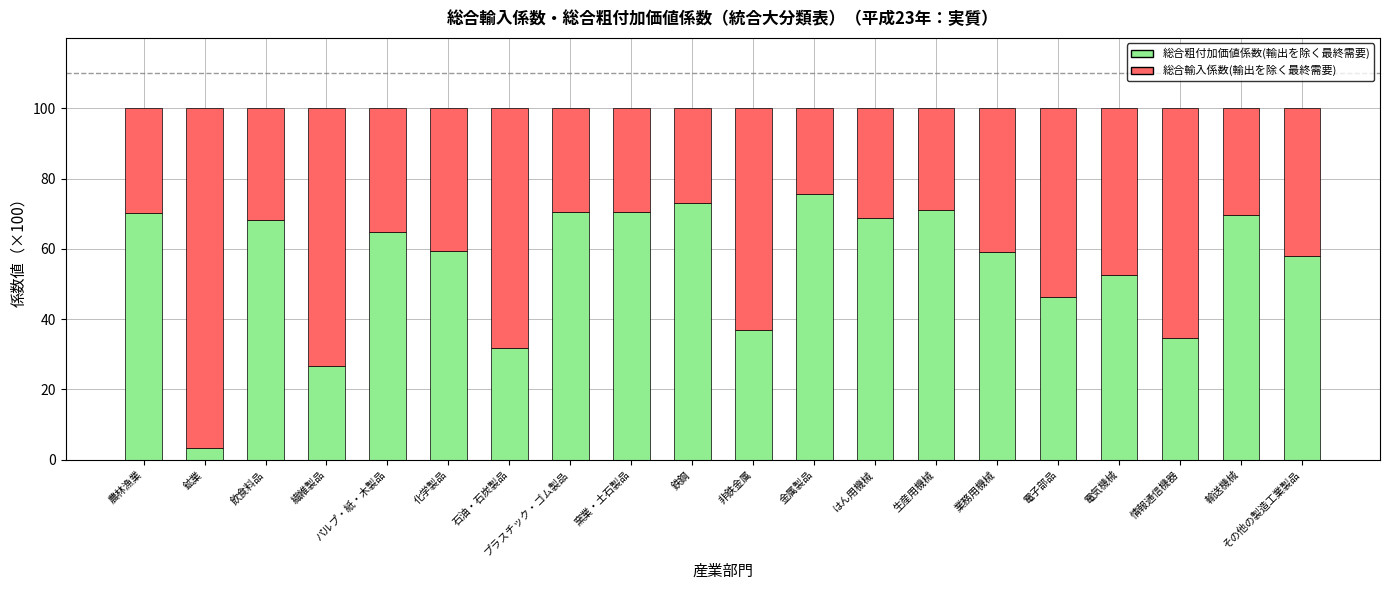

What is the highest value of the 総合粗付加価値係数(輸出を除く最終需要) series?

75.6